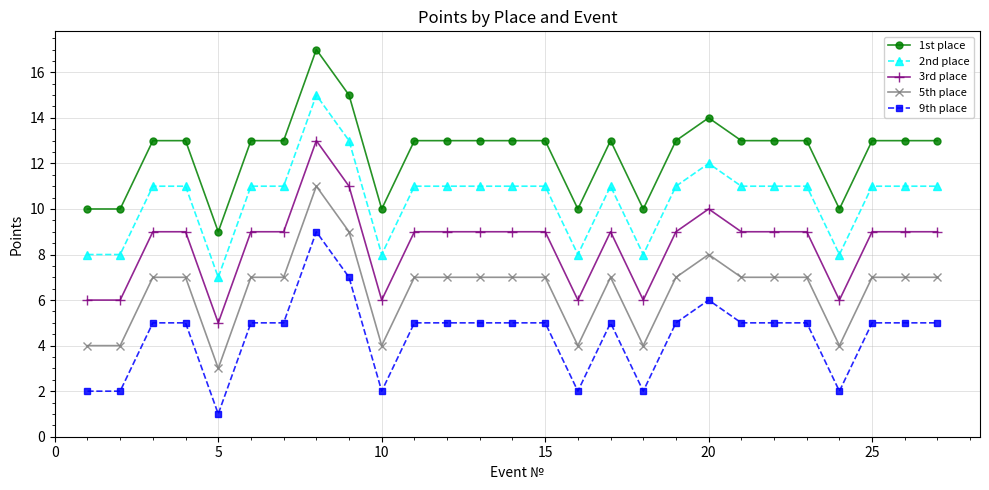

How many series are shown in this chart?

5